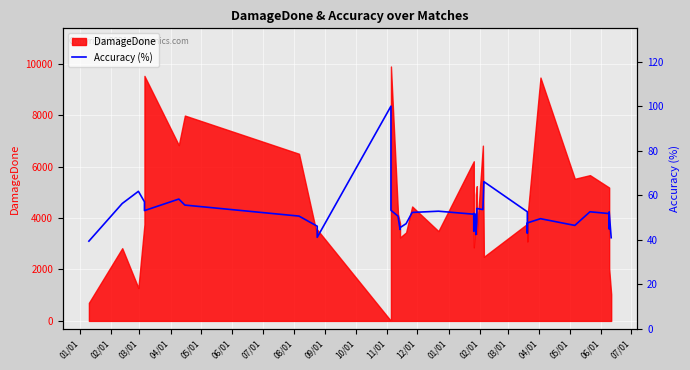

The value at 04/01 is 93.8. True or false?

False